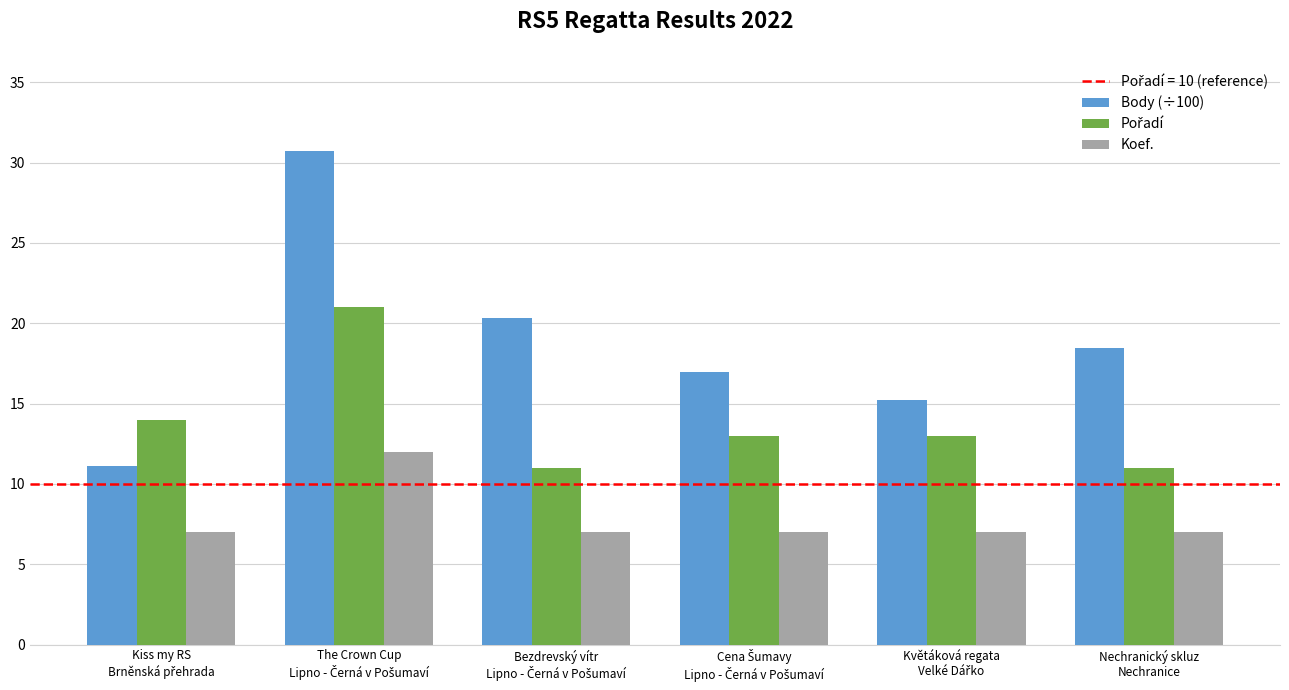

Which series has the largest range (max minus min)?

Body (÷100)